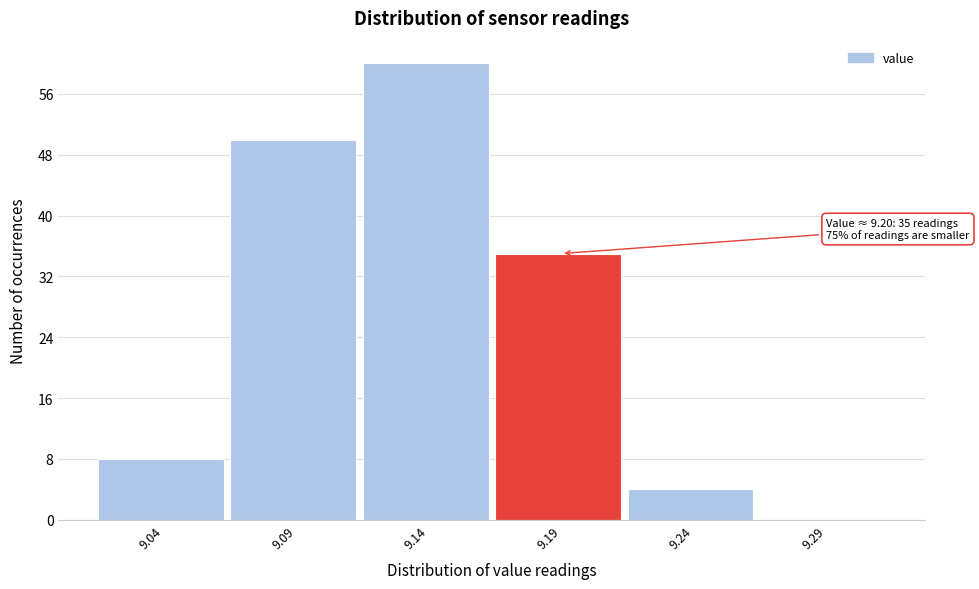

Reading left to right, extract all data points from this chart.

9.04=8	9.09=50	9.14=60	9.19=35	9.24=4	9.29=0